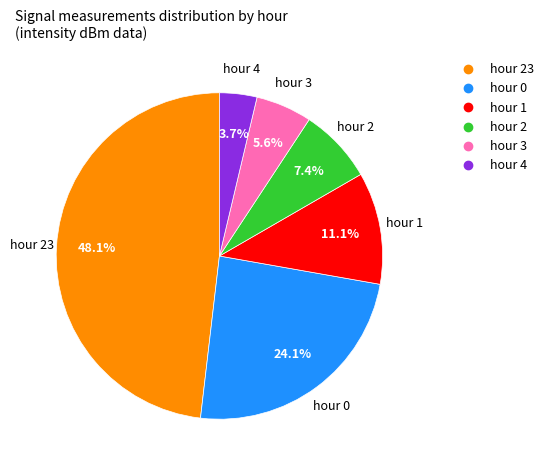

Is there a majority slice in this chart?

No